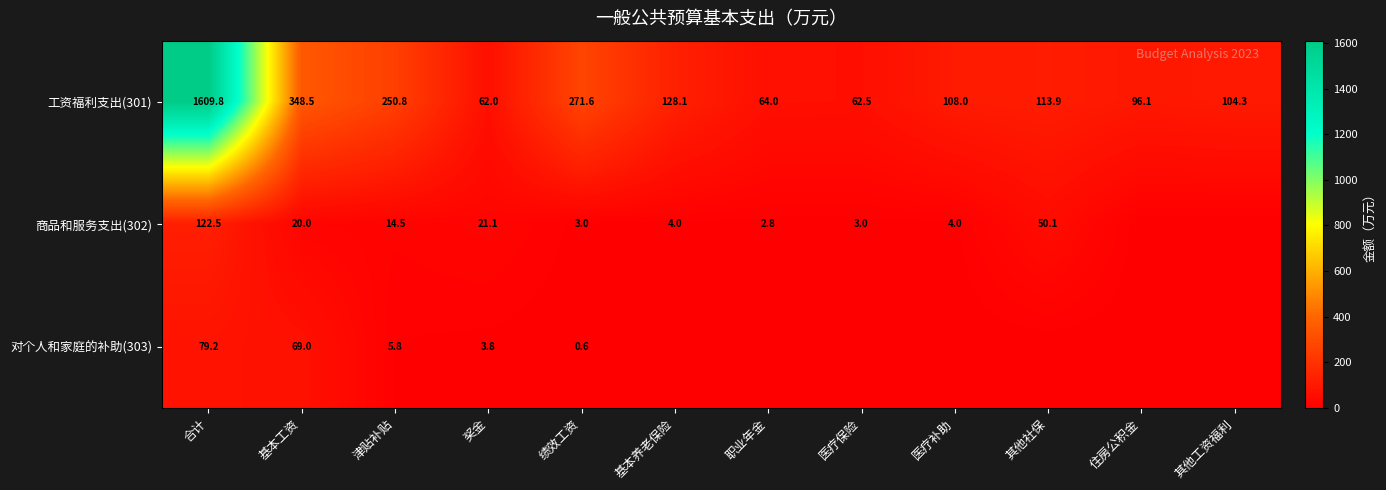

At which category does the chart reach its peak across all series?

合计